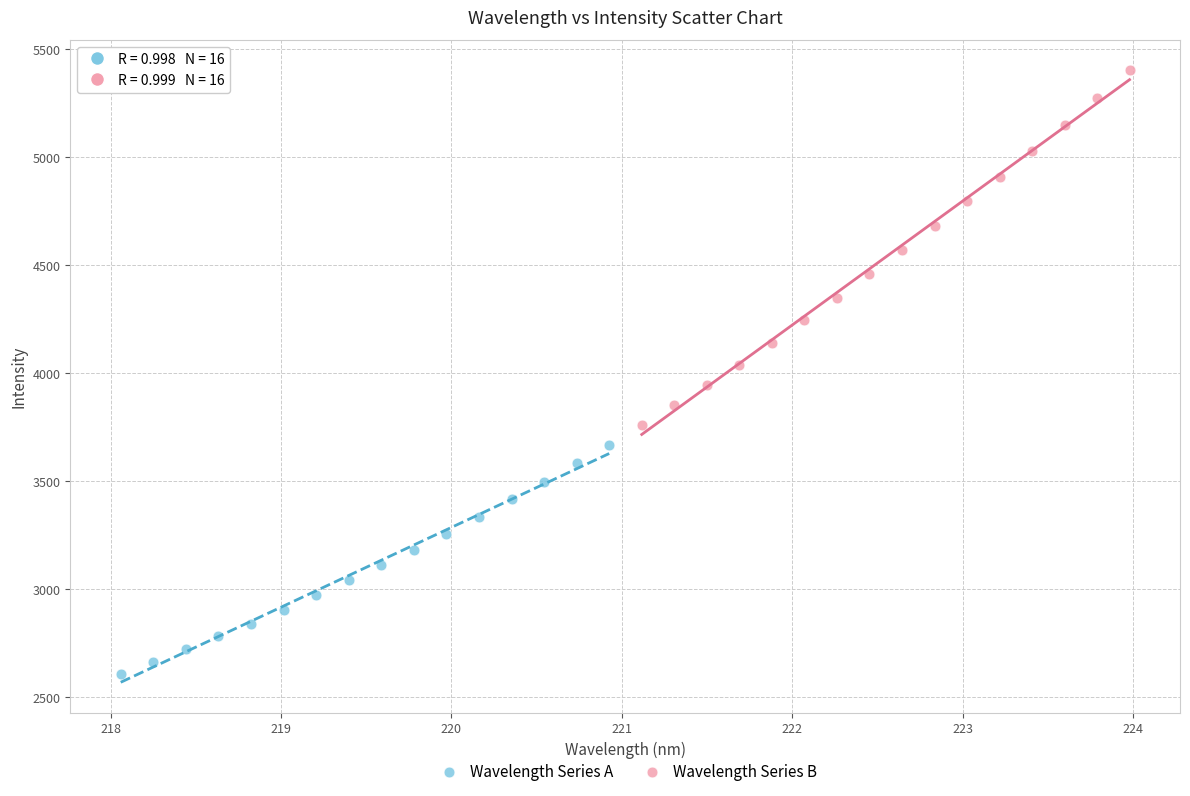

Which series reaches the maximum Y coordinate?

Wavelength Series B